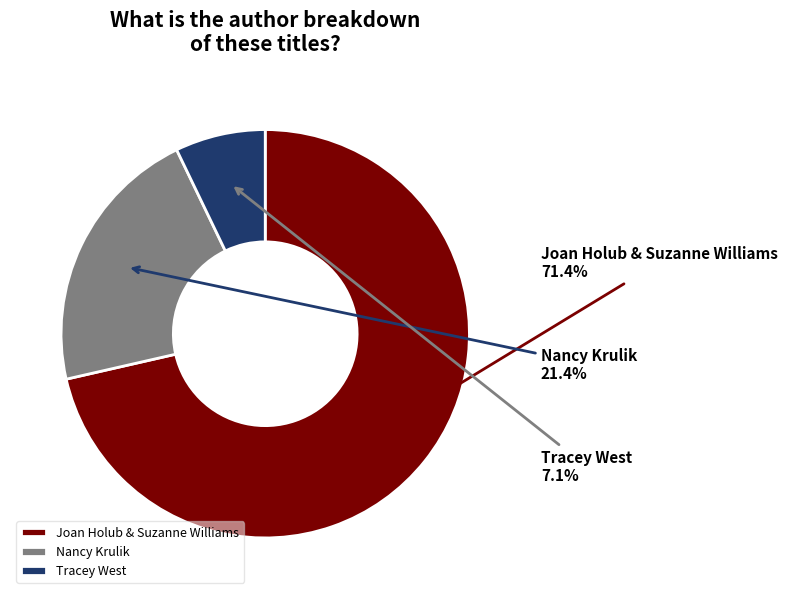

Is it true that Joan Holub & Suzanne Williams is 61% of the pie?

False